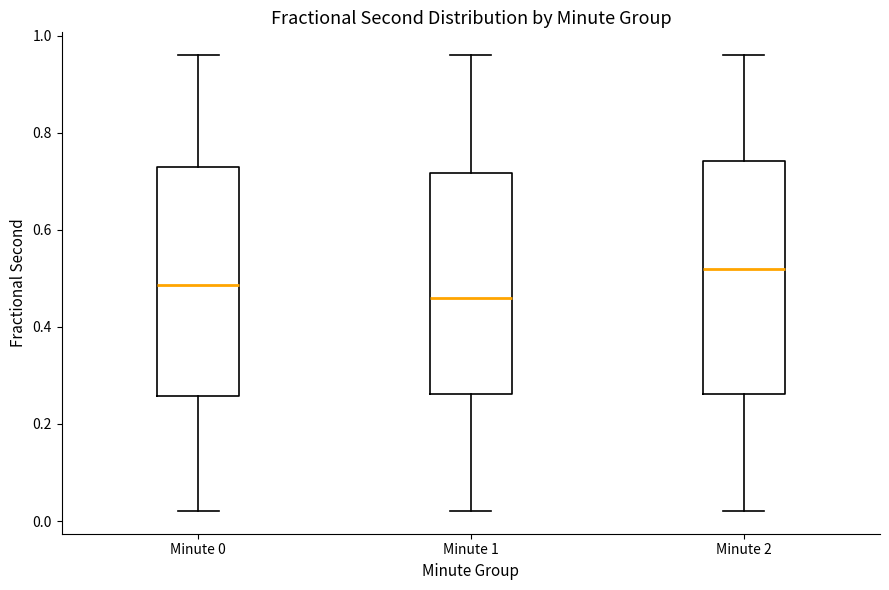

Which box has the lowest median line?

Minute 1